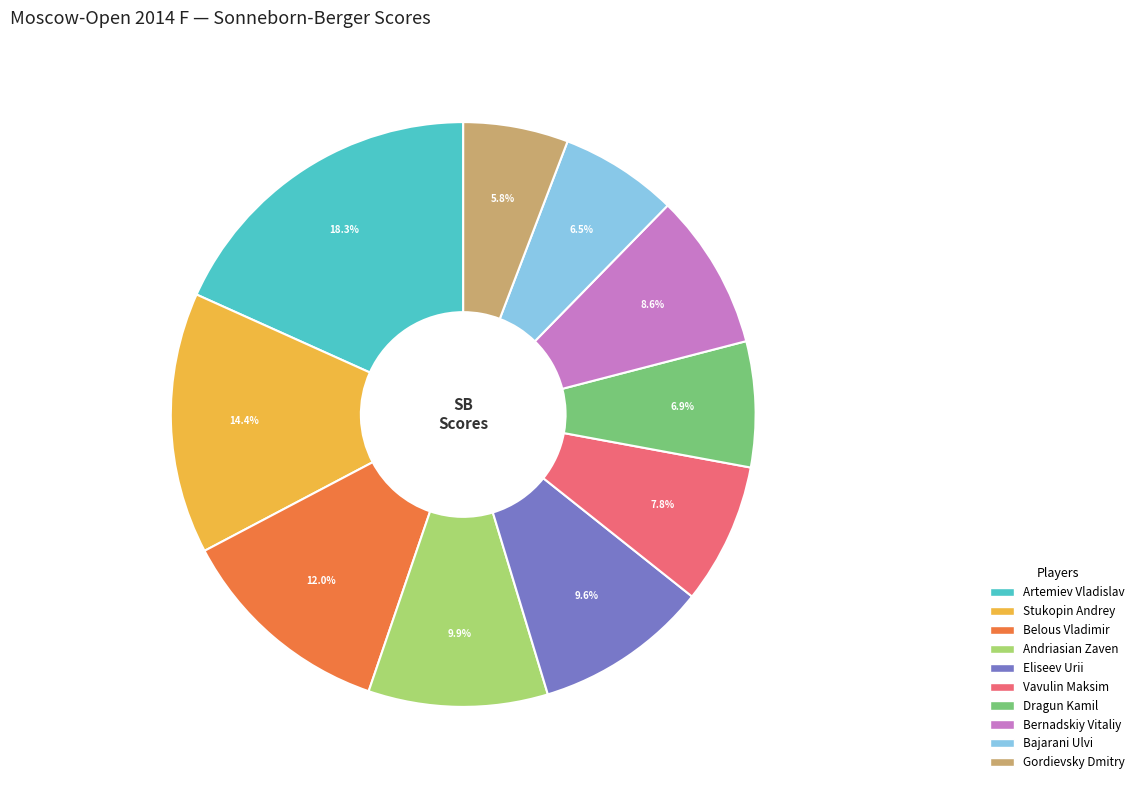

How many slices are in this pie chart?

10